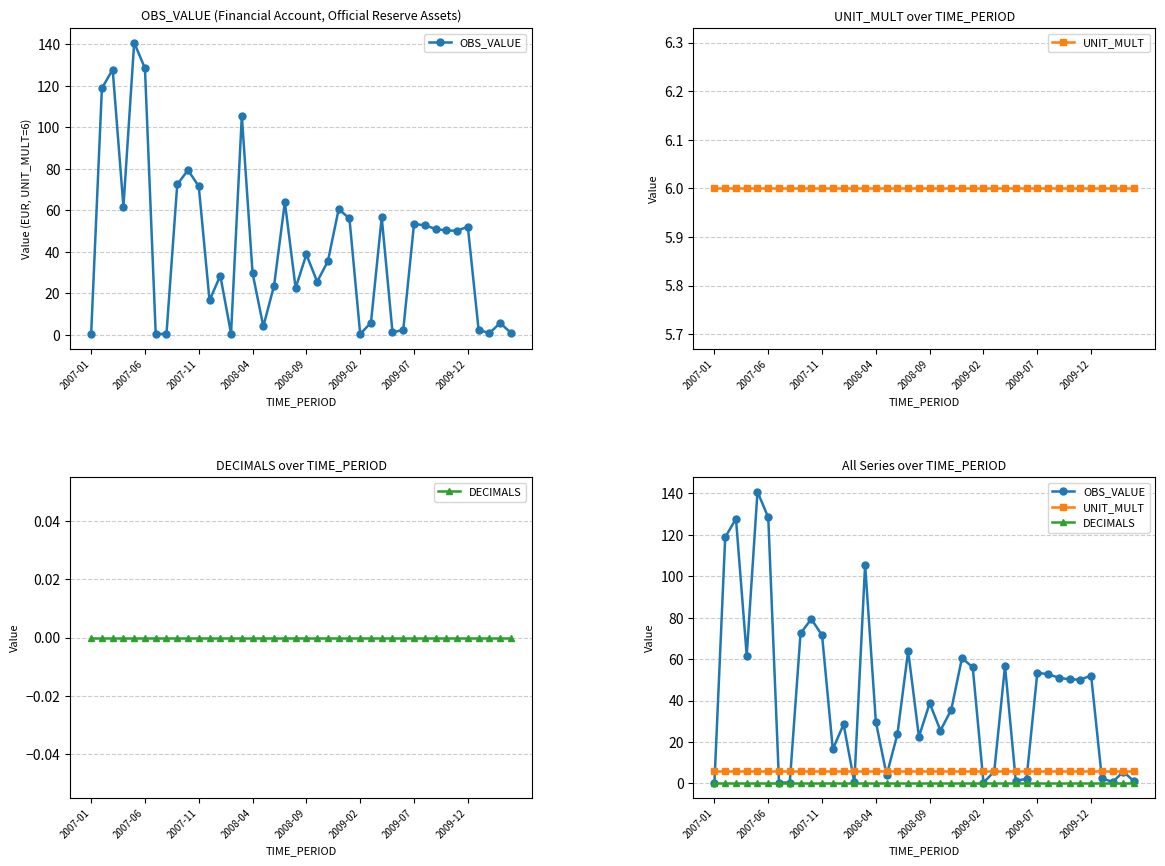

Between 37 and 29, which is larger?

29